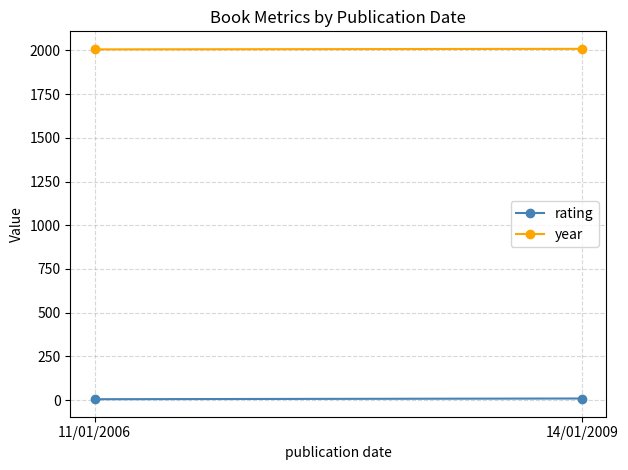

Which series has the widest spread of values?

rating